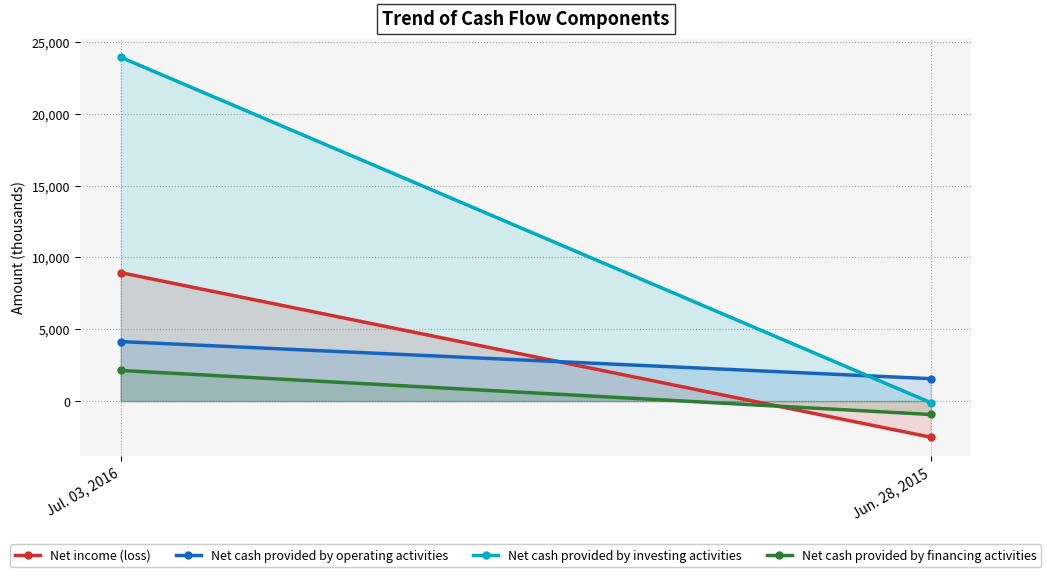

List the series in order of their peak value, highest first.

Net cash provided by investing activities, Net income (loss), Net cash provided by operating activities, Net cash provided by financing activities